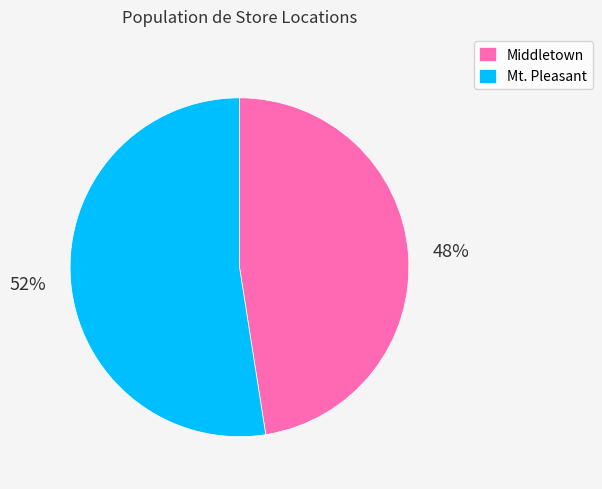

To the nearest percent, what portion does Middletown represent?

48%